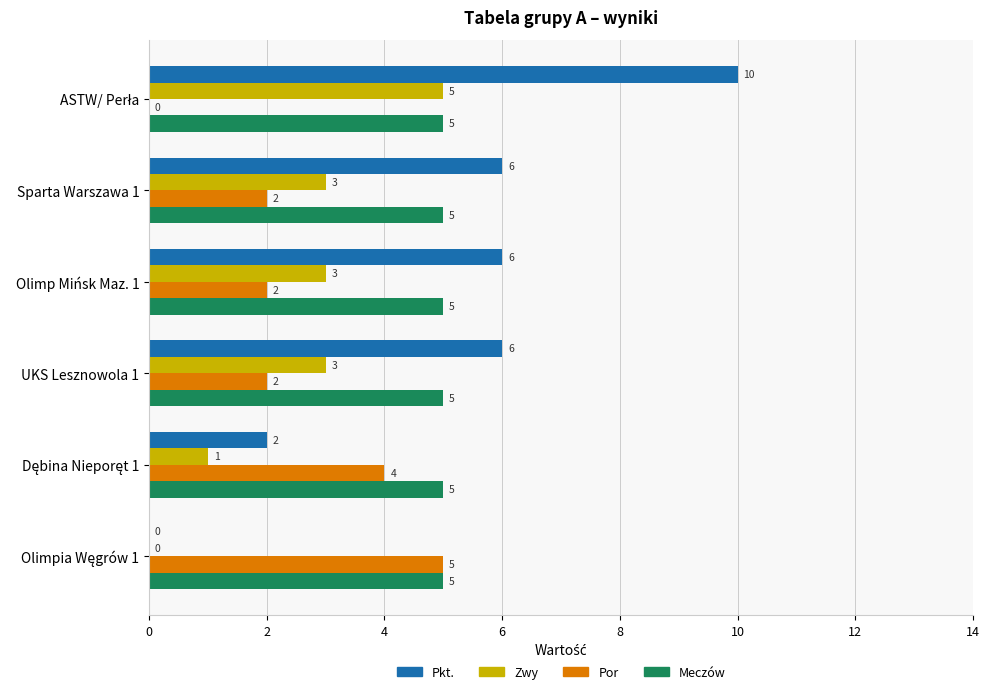

What is the sum of all Zwy values?

15